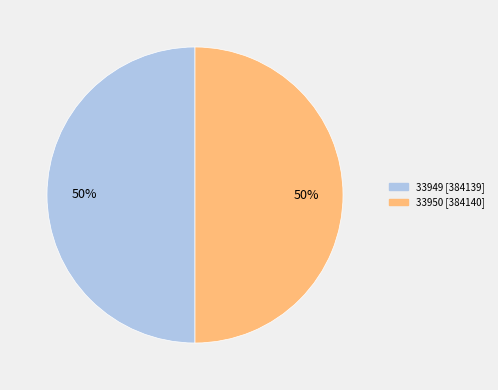

Do 33950 and 33949 together represent more than half of the pie?

Yes